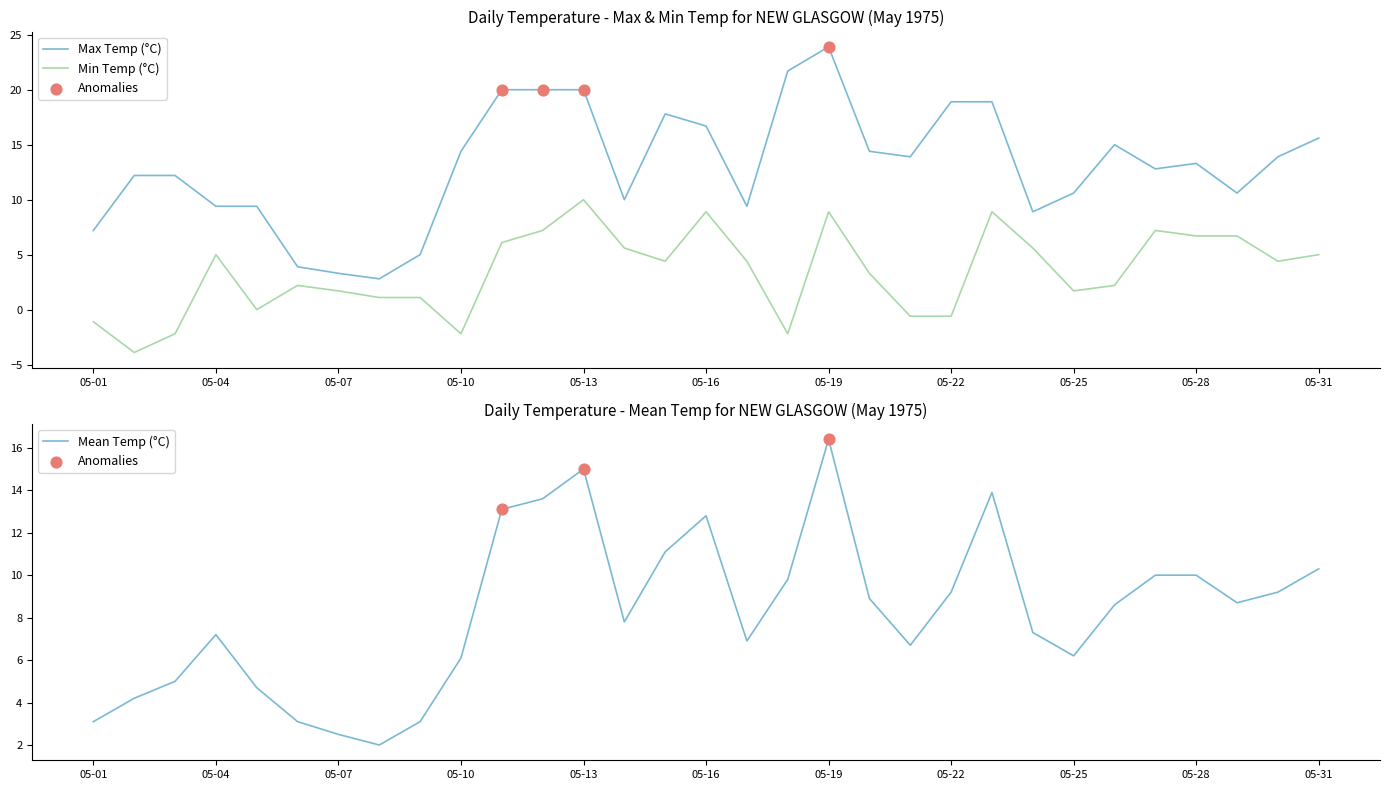

Is the value of Min Temp (°C) at 05-07 greater than the value of Mean Temp (°C) at 05-24?

No